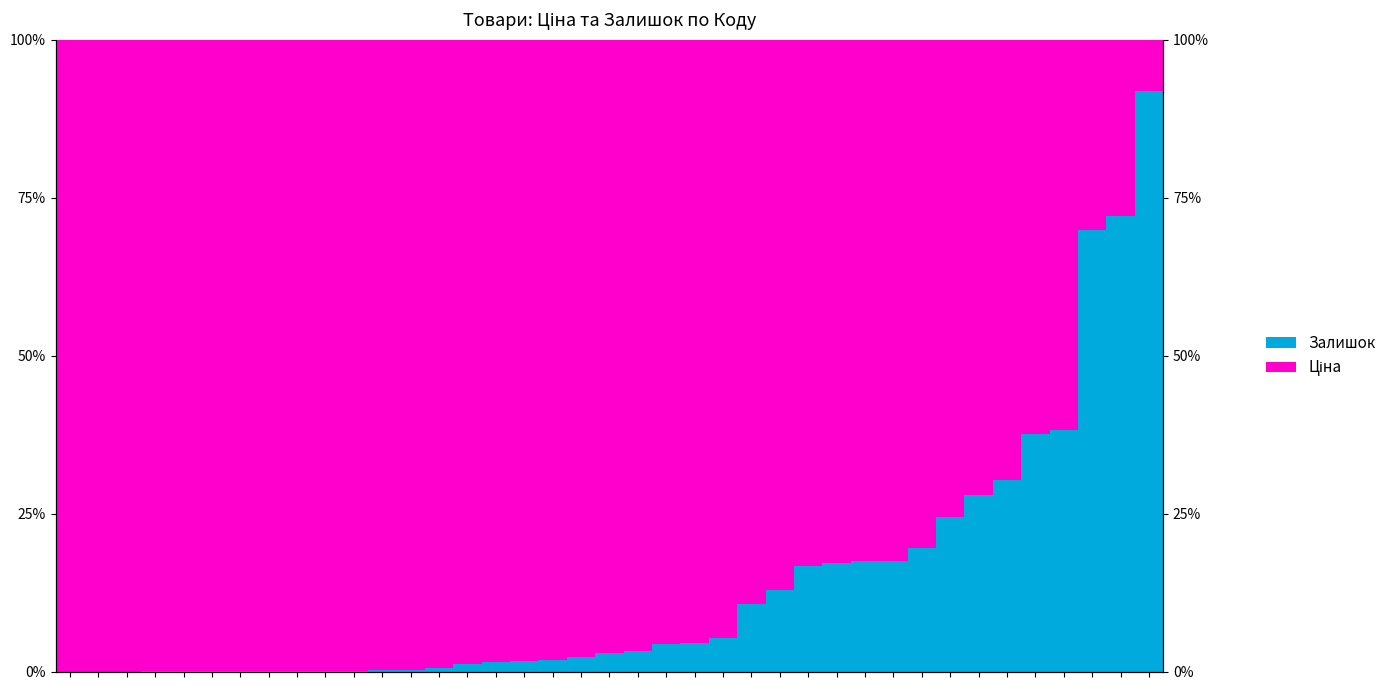

Rank the series by their average value, from lowest to highest.

Залишок, Ціна